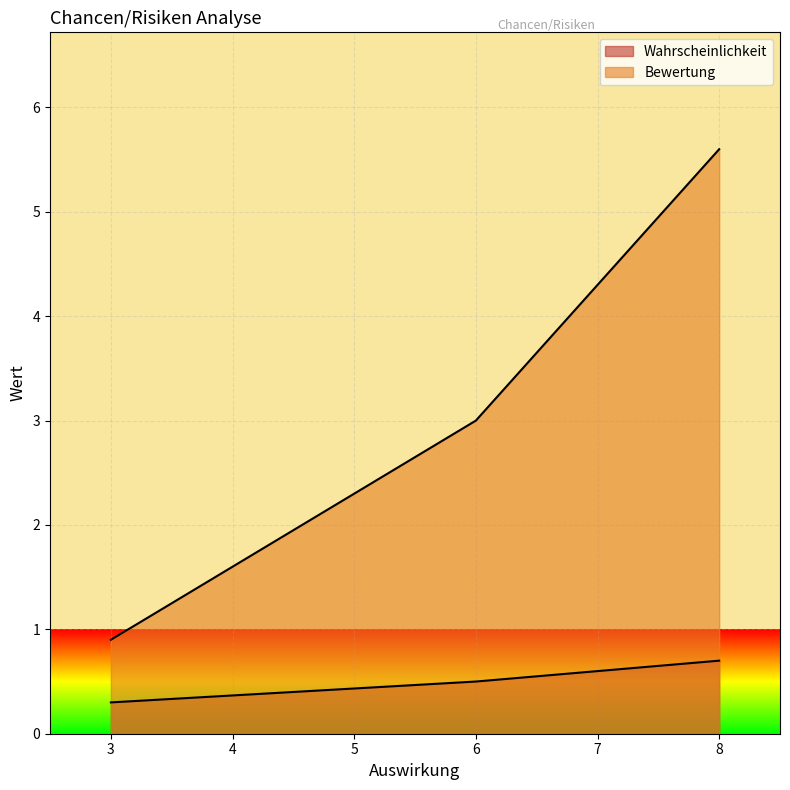

What is the value of the Wahrscheinlichkeit point at the 2nd from the left?

0.5